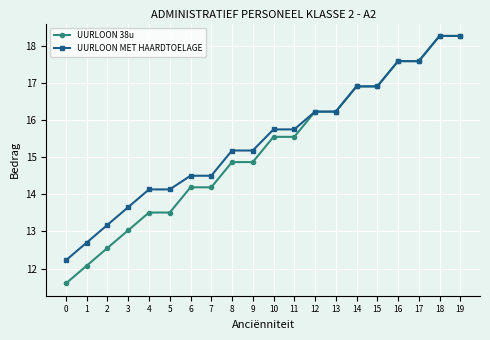

How many data points in UURLOON MET HAARDTOELAGE are less than 15?

8